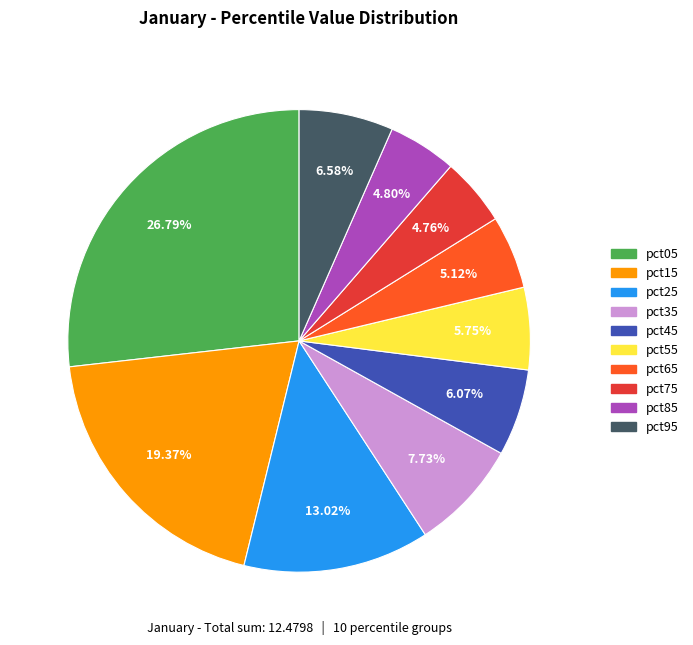

Do pct85 and pct45 together represent more than half of the pie?

No